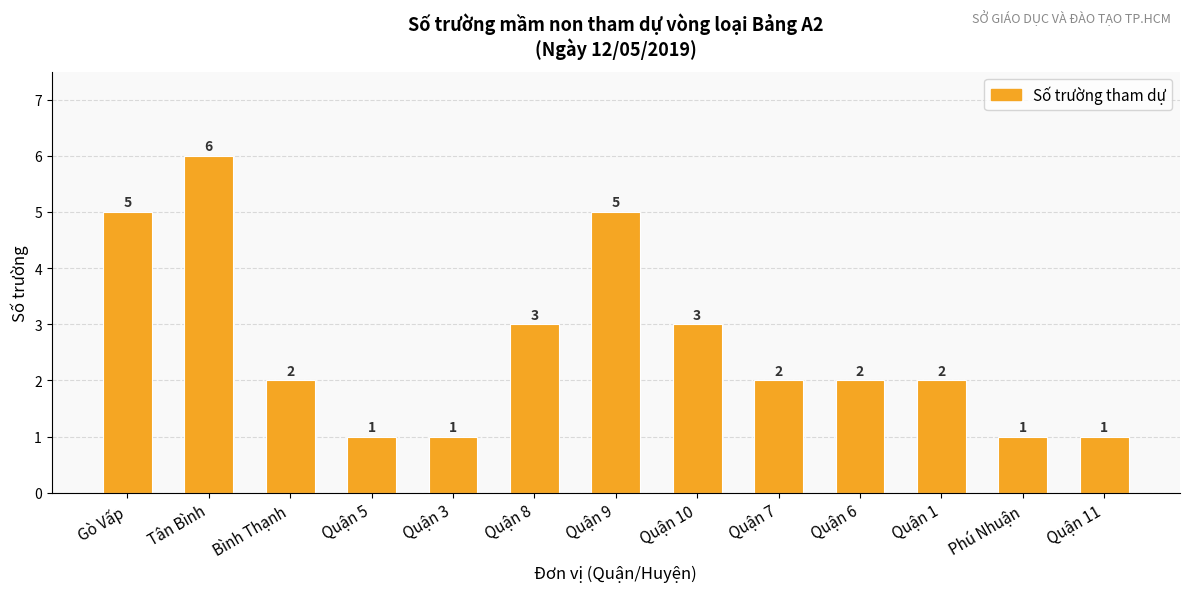

What is the difference between the second highest and minimum values?

4